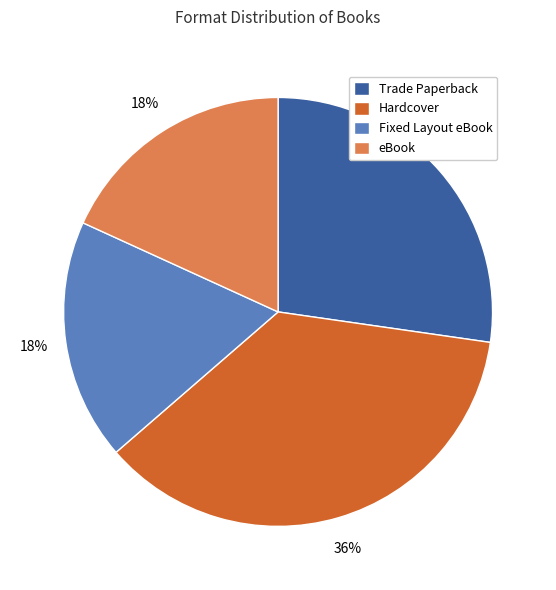

The eBook slice represents 33% of the pie. True or false?

False